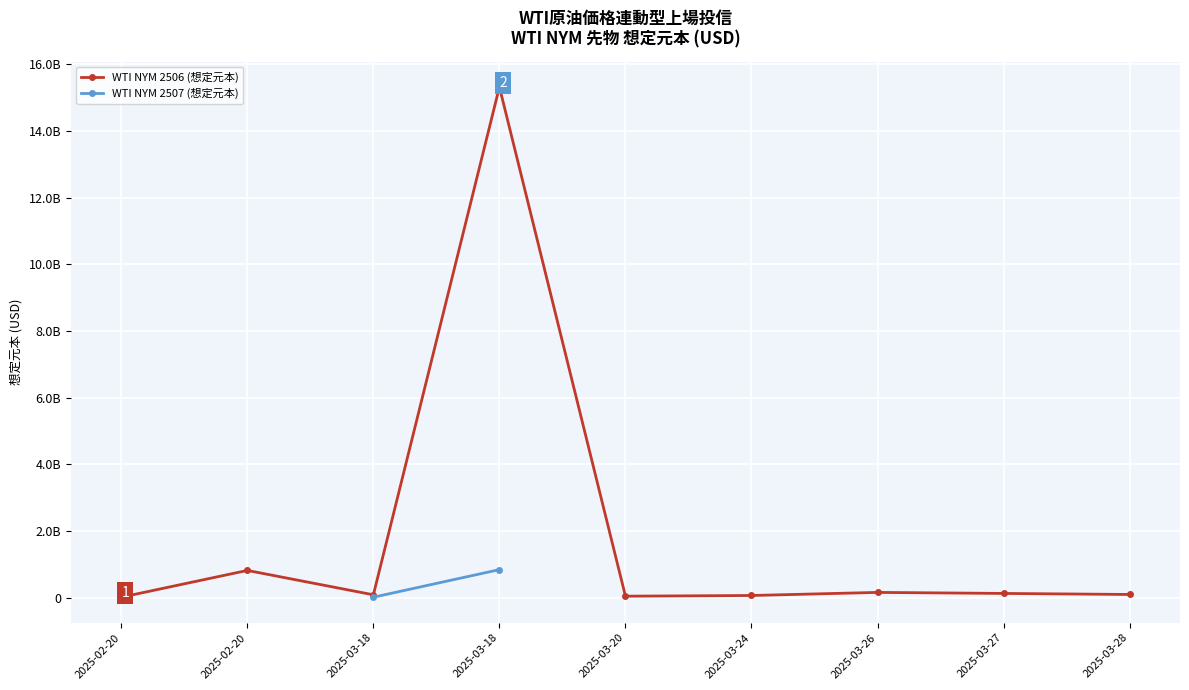

How many points are higher than both their immediate neighbors (excluding endpoints)?

3